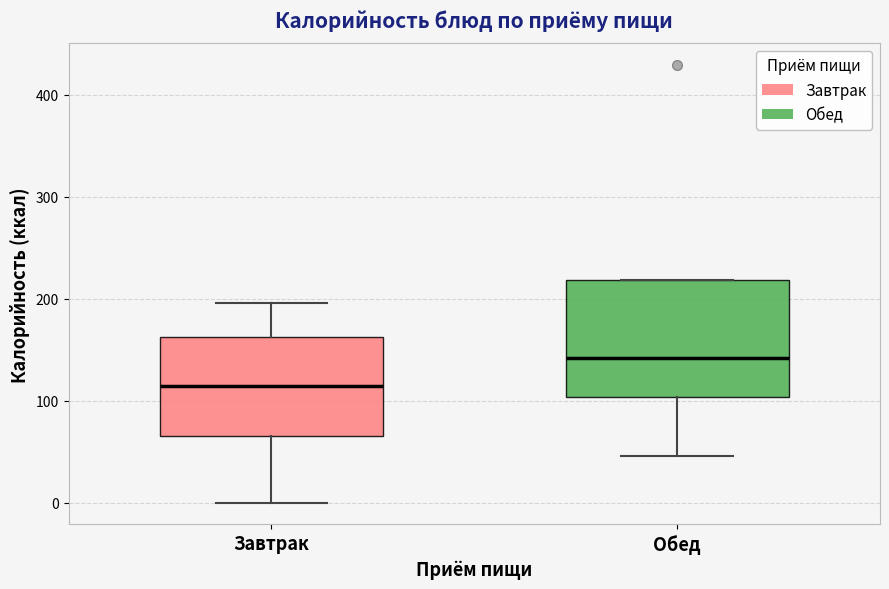

Where is the upper edge of the box for Обед on the y-axis? The values are not printed on the chart, so give them approximately, as read against the axis.

220